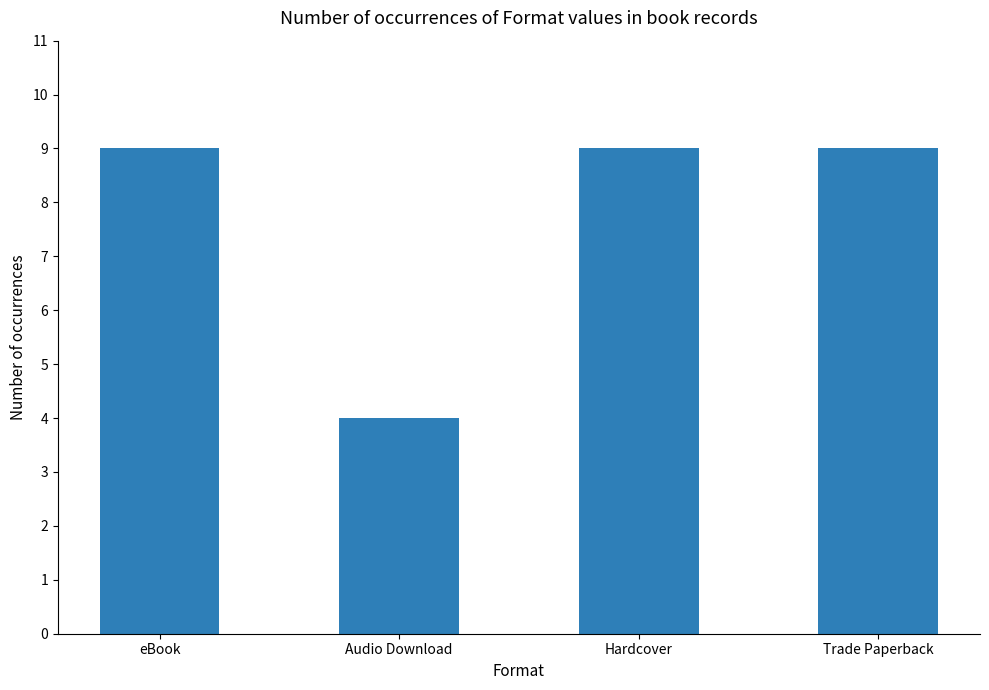

Reading right to left, list all the values displayed in this chart.

9	9	4	9